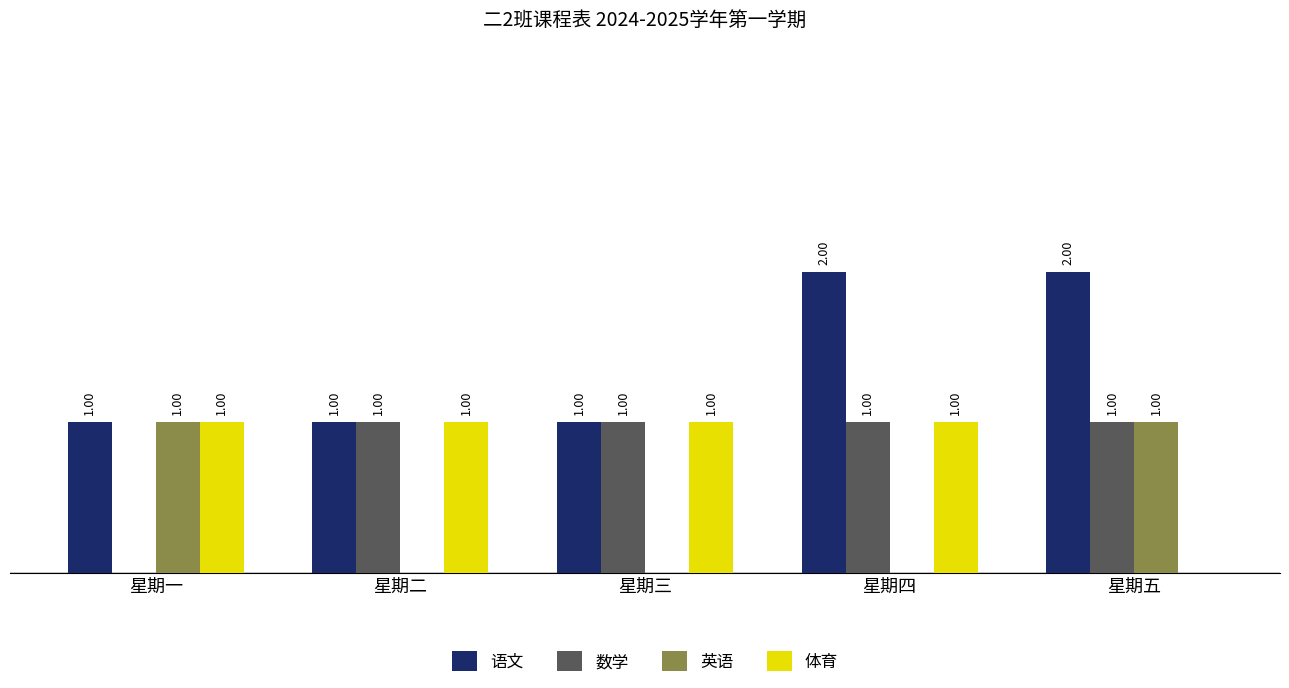

At which label is 数学 closest to 0?

星期一